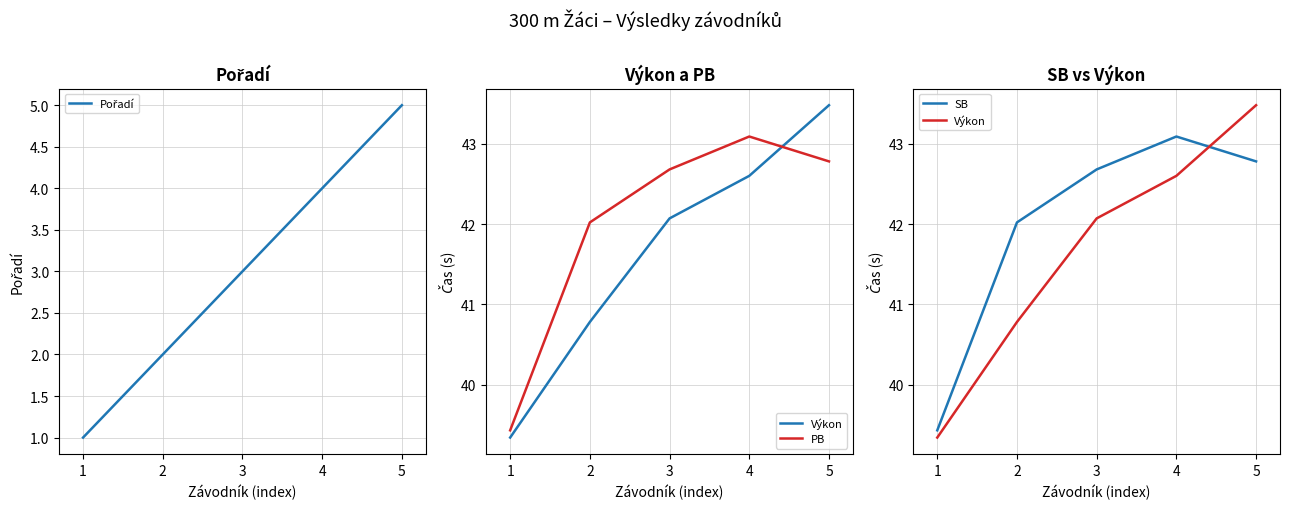

True or false: Výkon has more than 0 points higher than both neighbors.

False